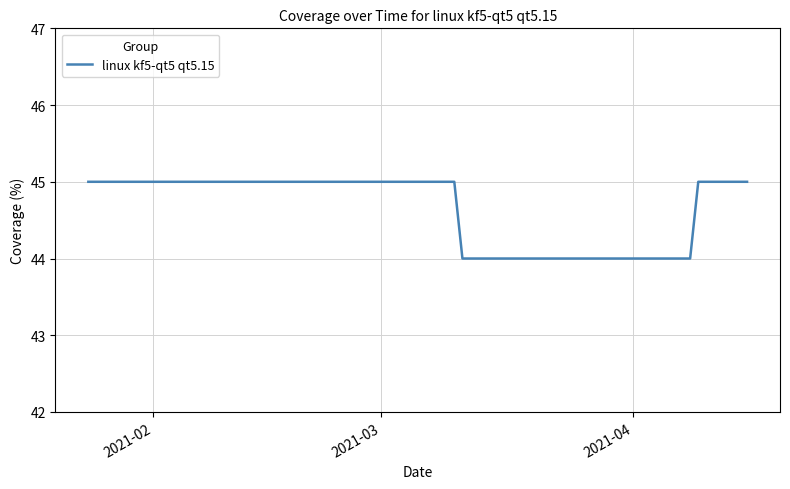

What is the greatest value displayed?

45